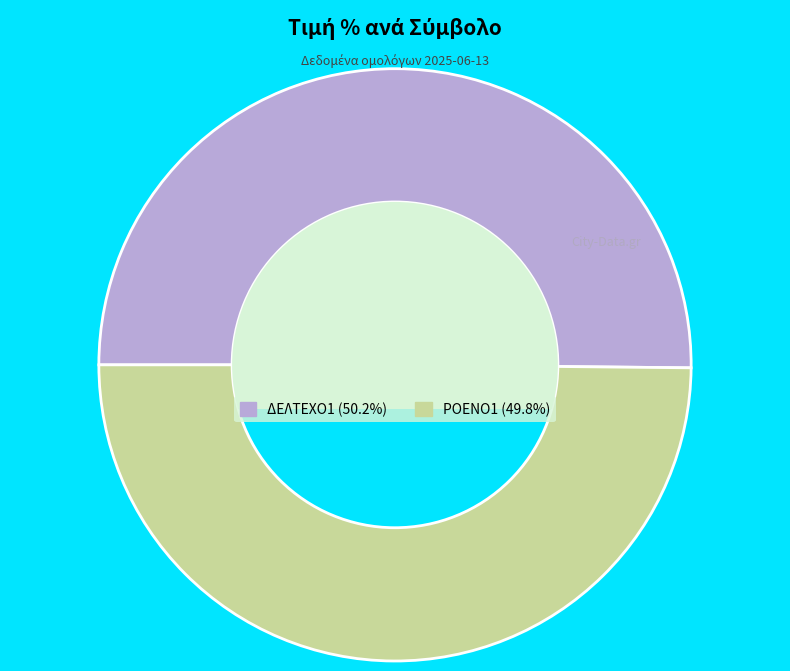

How many slices are in this pie chart?

2